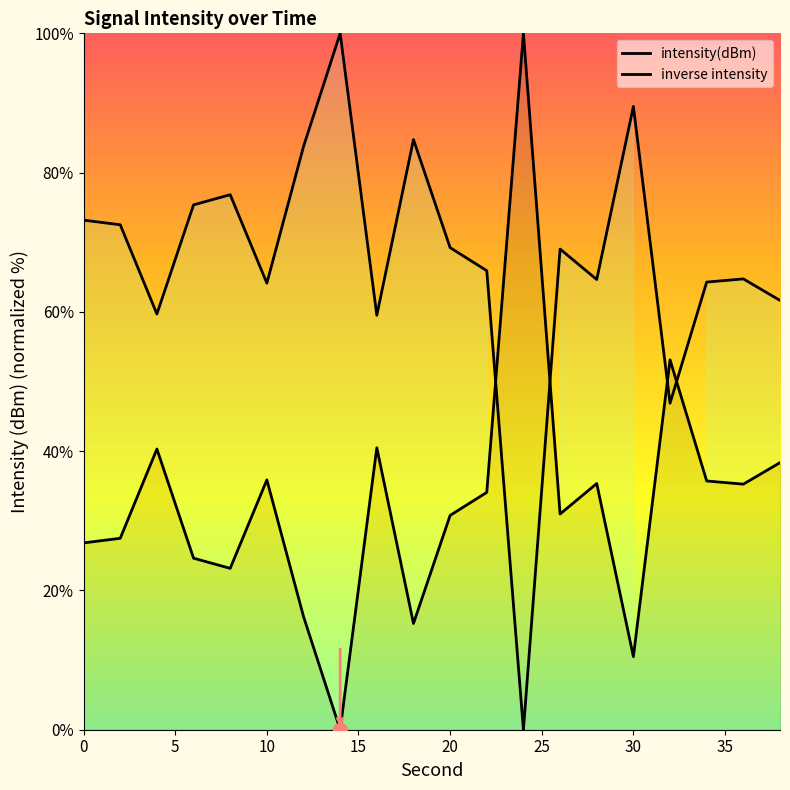

Which series has the largest range (max minus min)?

intensity(dBm)